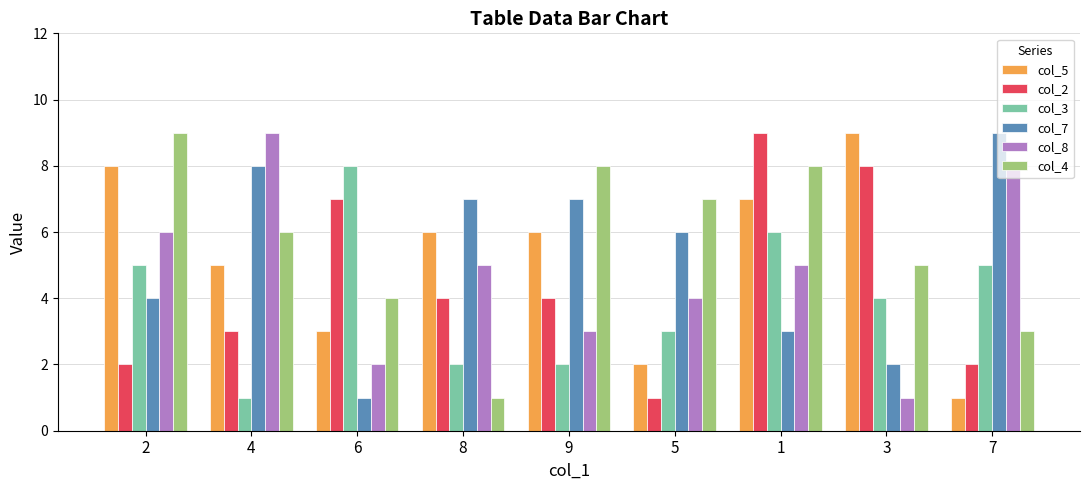

At which category is the sum across all series the highest?

1